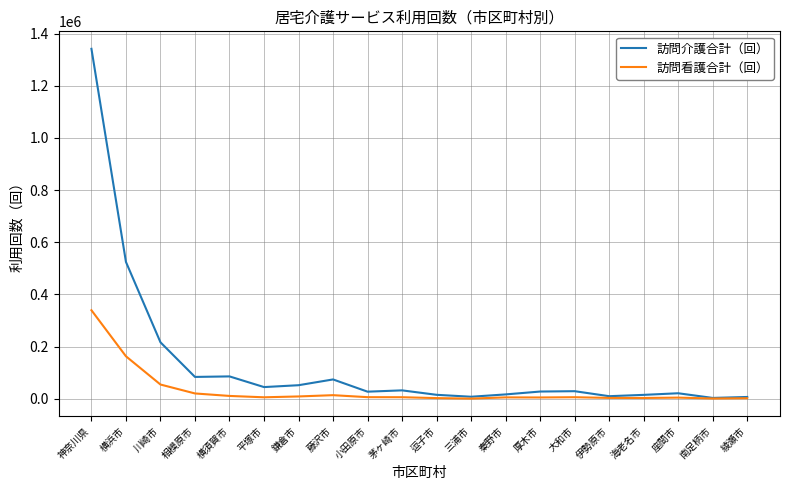

Which series has the widest spread of values?

訪問介護合計（回）